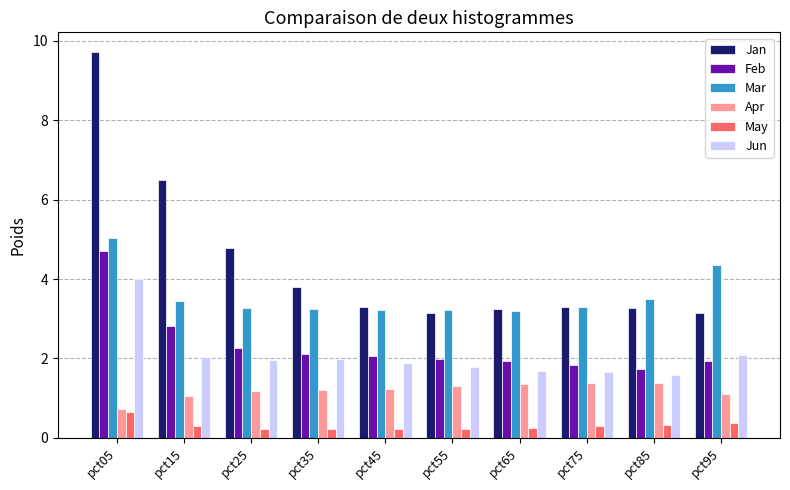

Rank the series at pct95 from highest to lowest value.

Mar, Jan, Jun, Feb, Apr, May